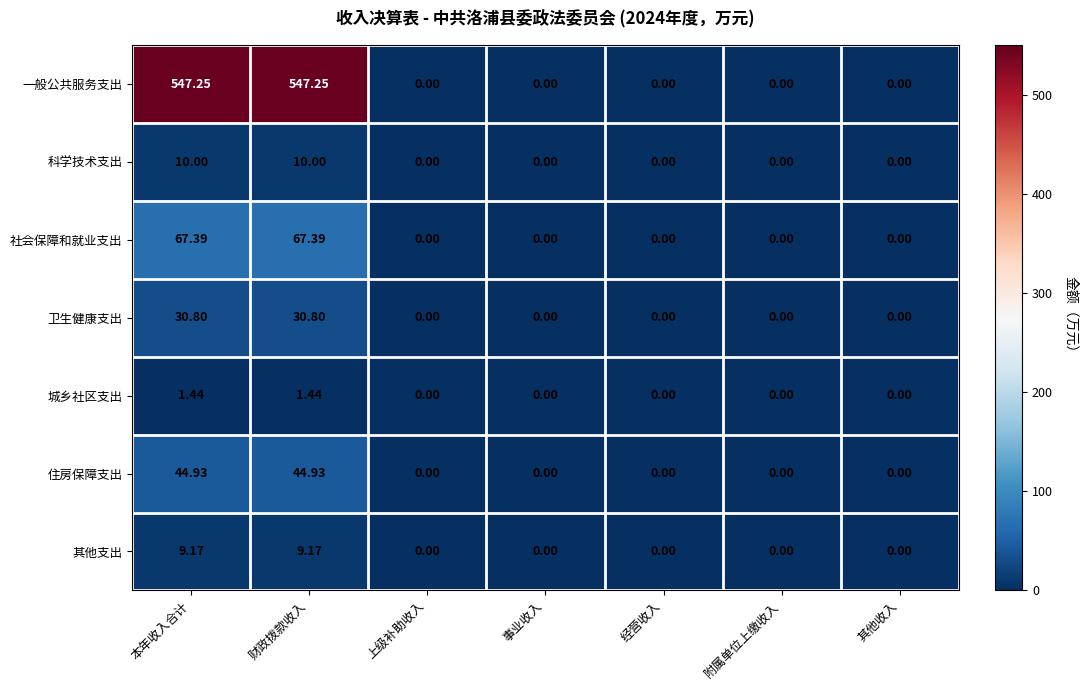

List the series in order of their peak value, lowest first.

城乡社区支出, 其他支出, 科学技术支出, 卫生健康支出, 住房保障支出, 社会保障和就业支出, 一般公共服务支出